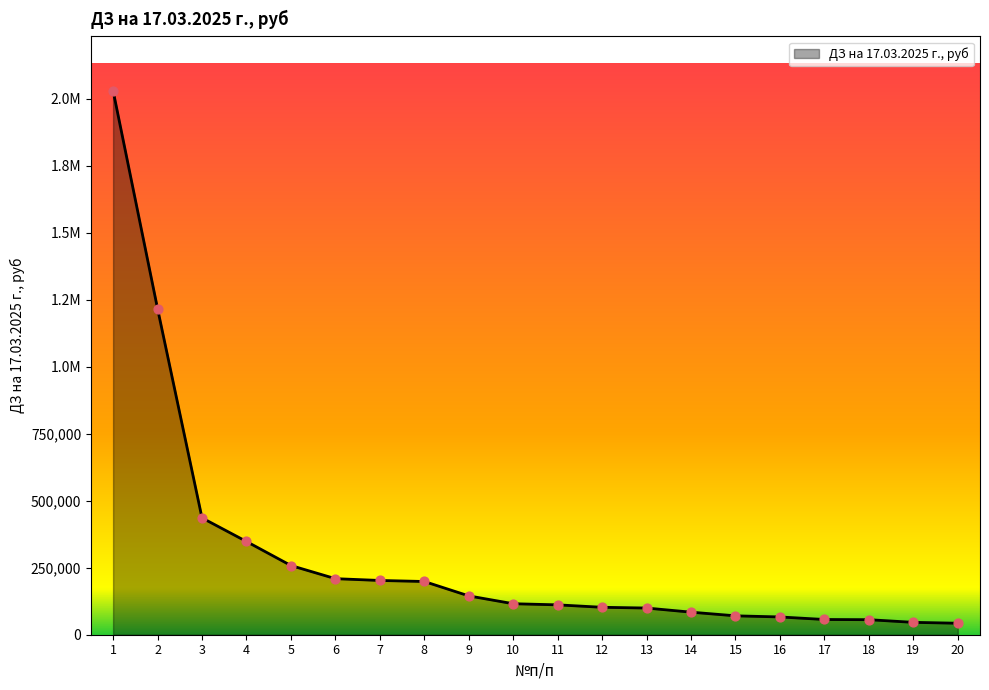

Does the chart have visible grid lines?

No